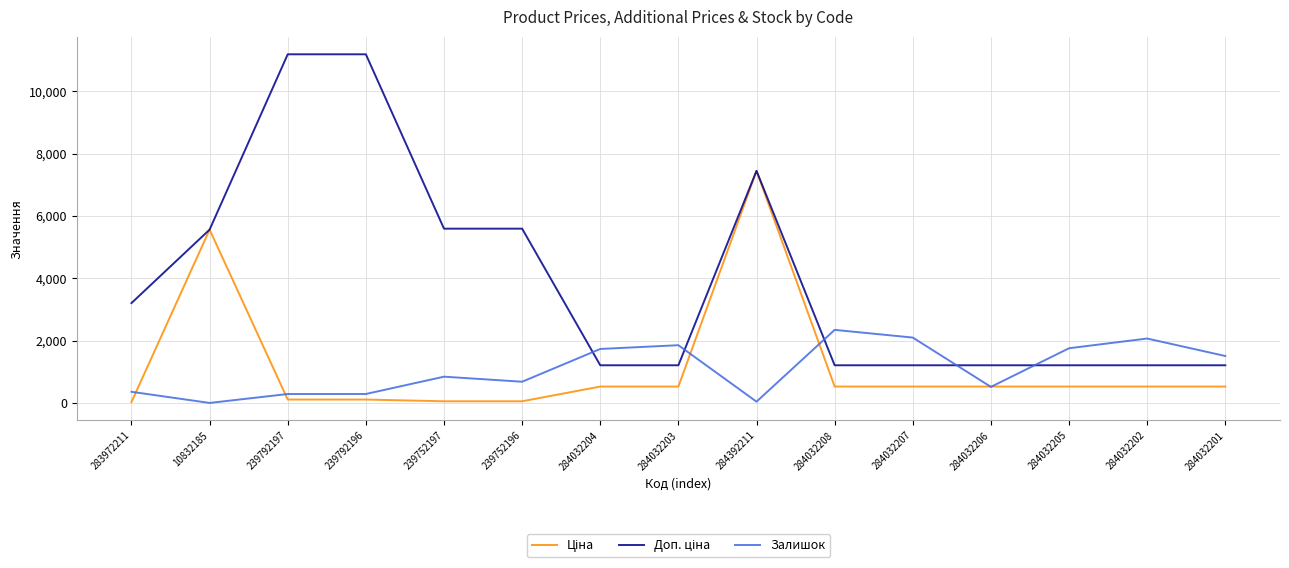

Is it true that Залишок equals 2346.0 at 284032208?

True